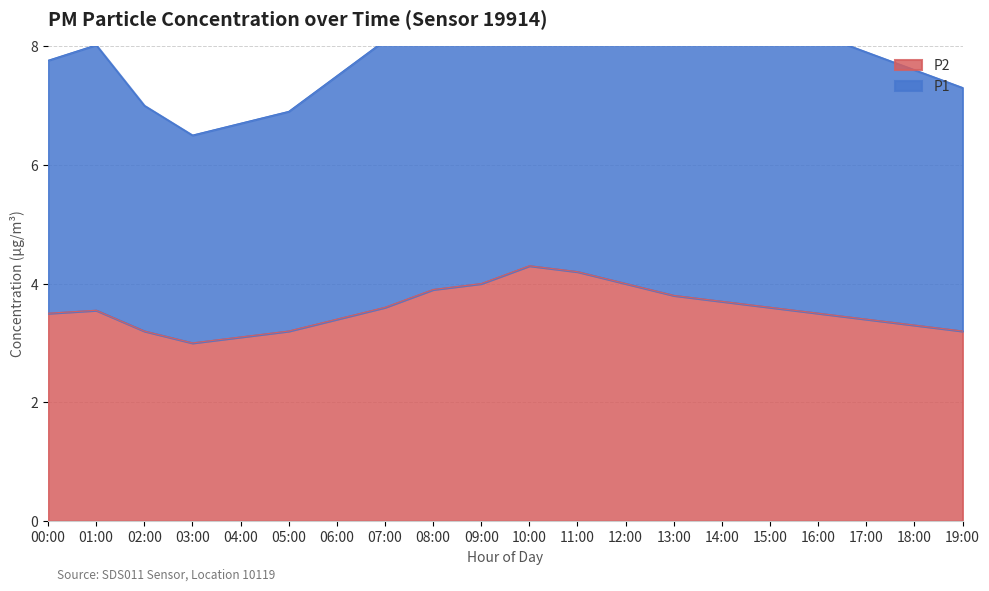

The value of P2 at 12:00 is 2.8. True or false?

False